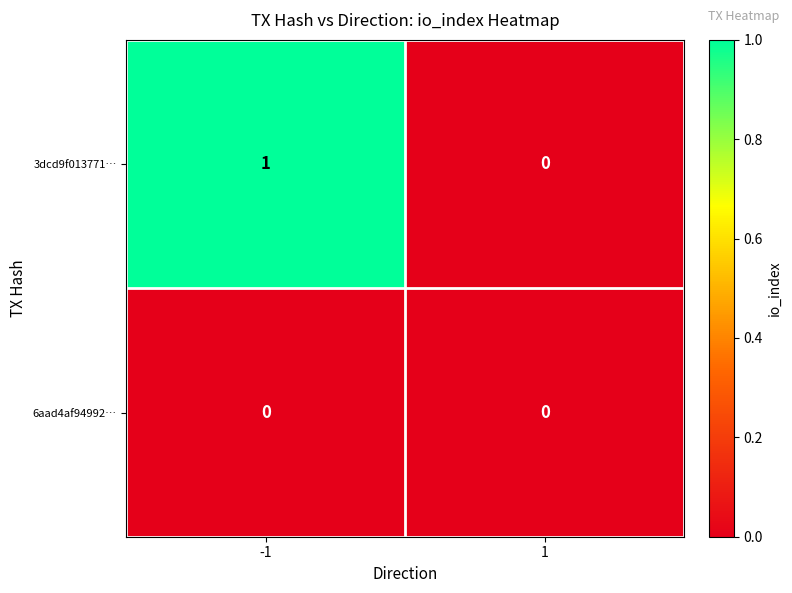

Rank the series by their average value, from highest to lowest.

3dcd9f013771…, 6aad4af94992…